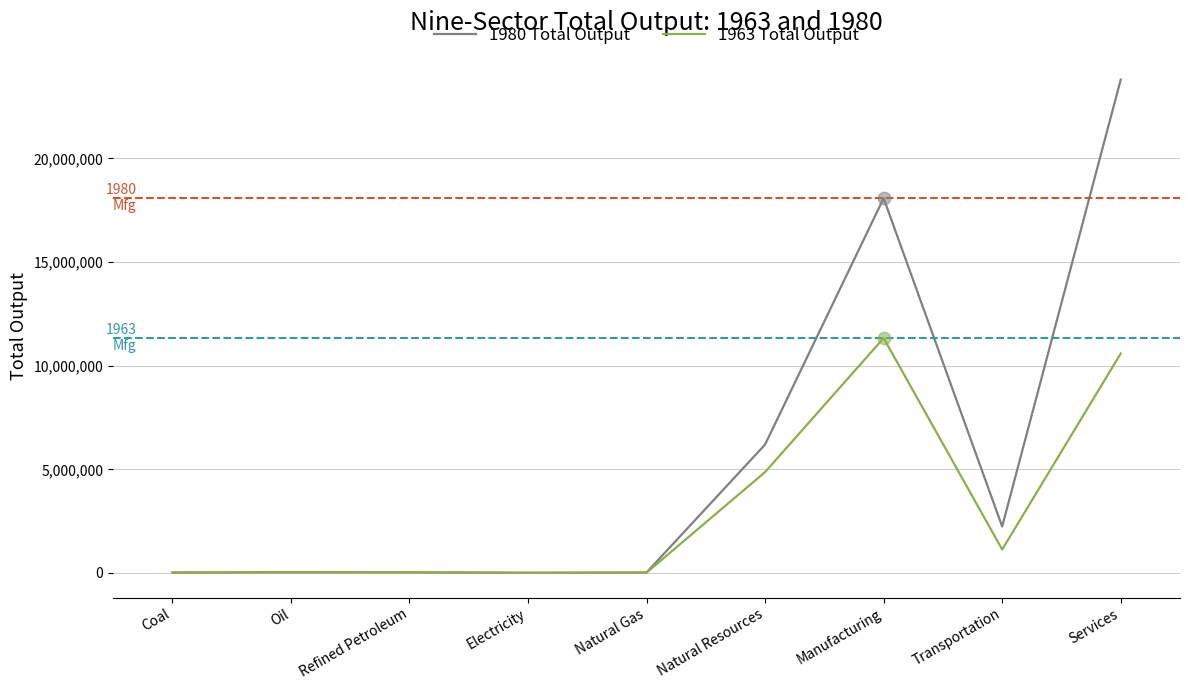

Is the value of 1963 Total Output at Transportation greater than the value of 1980 Total Output at Refined Petroleum?

Yes